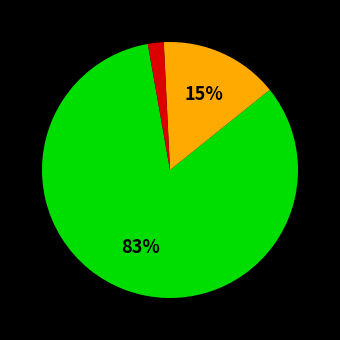

To the nearest percent, what is the average slice percentage?

33%